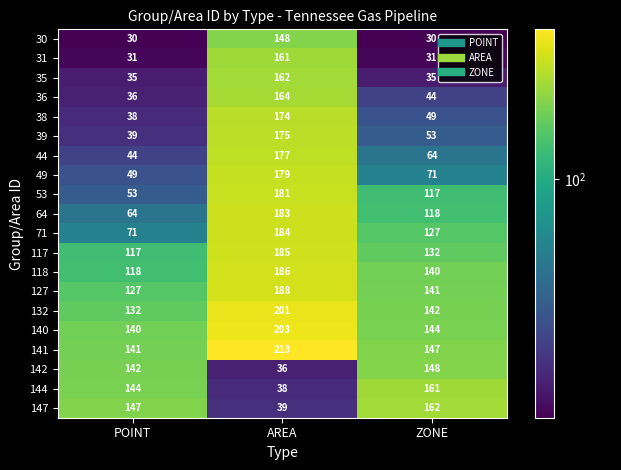

How many categories are shown in the chart?

3